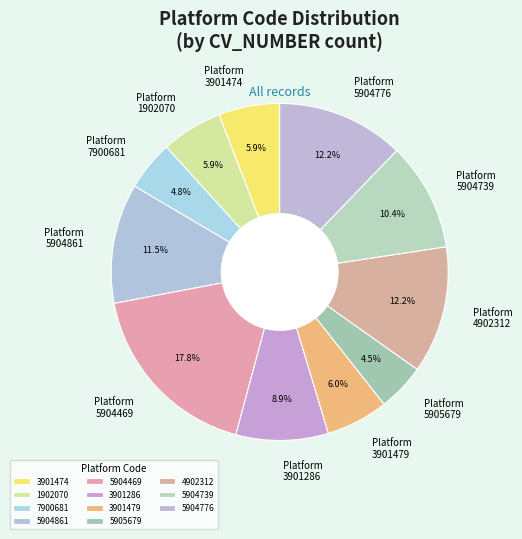

Does 4902312 account for over 50% of the chart?

No